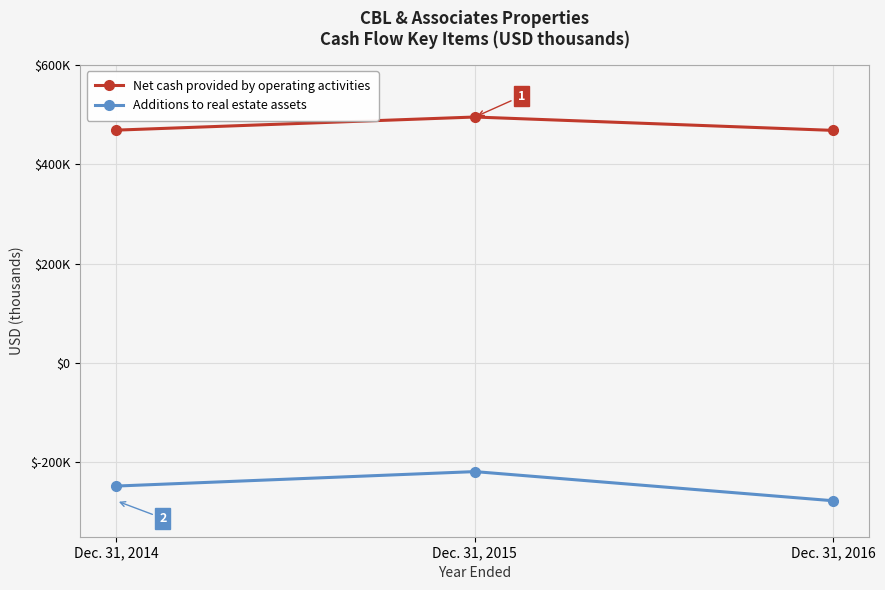

Read the Additions to real estate assets value at Dec. 31, 2014, to the nearest 10.

-248000